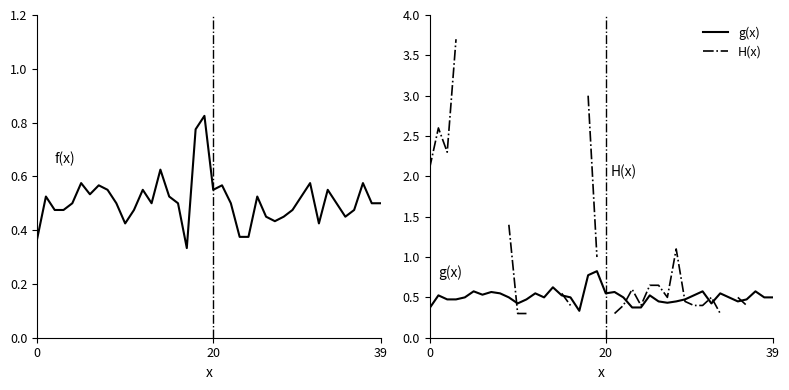

How many interior local peaks does the H(x) series have?

4